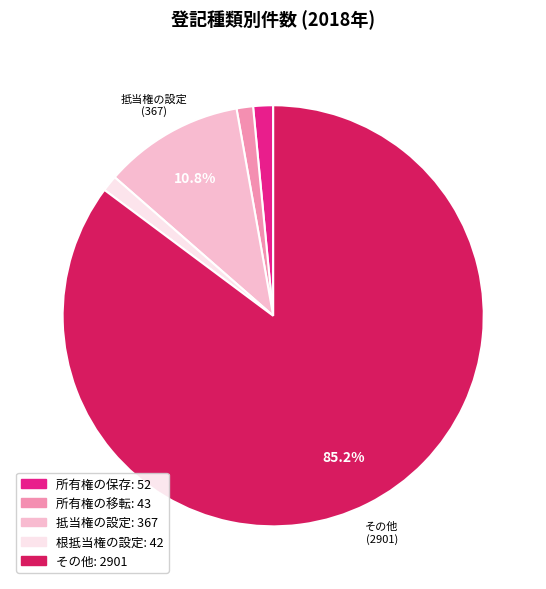

How many segments does this pie chart have?

5